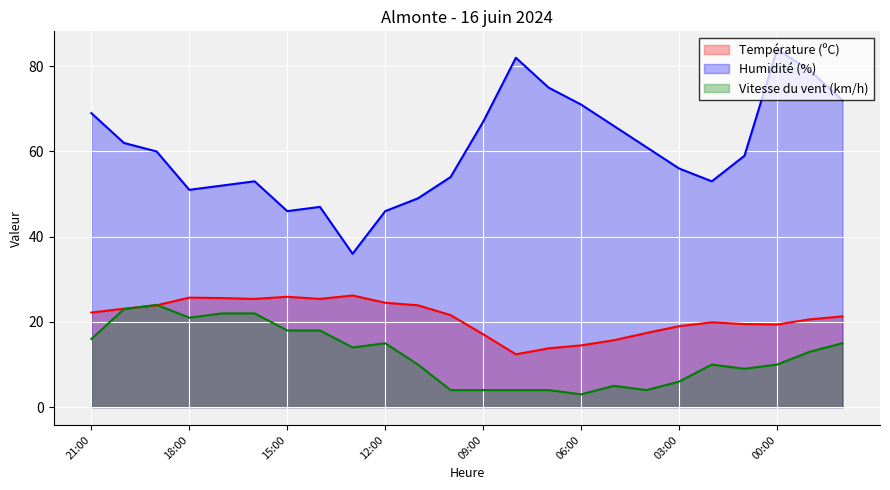

True or false: Vitesse du vent (km/h) and Humidité (%) cross at least once.

False